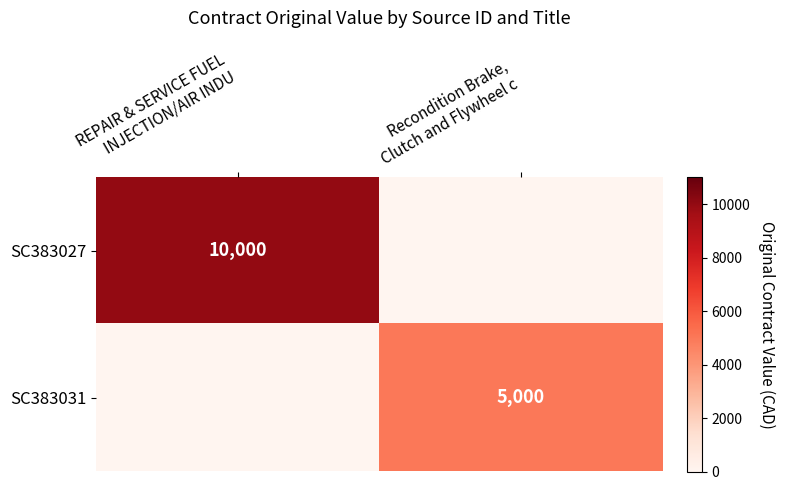

Rank the categories by SC383027 value from lowest to highest.

Recondition Brake, Clutch and Flywheel c, REPAIR & SERVICE FUEL INJECTION/AIR INDU